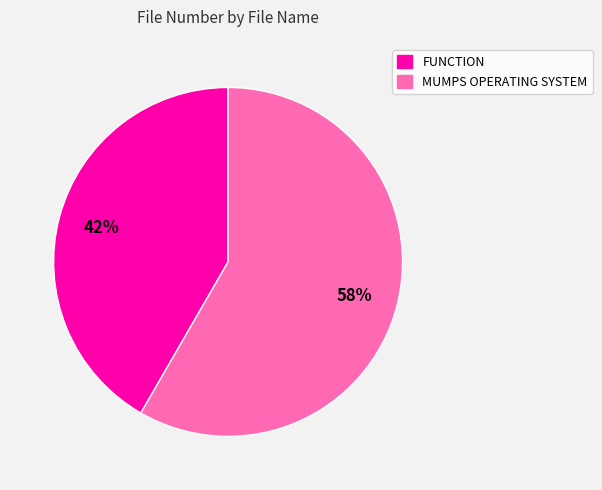

What percentage is the FUNCTION slice, to the nearest percent?

42%